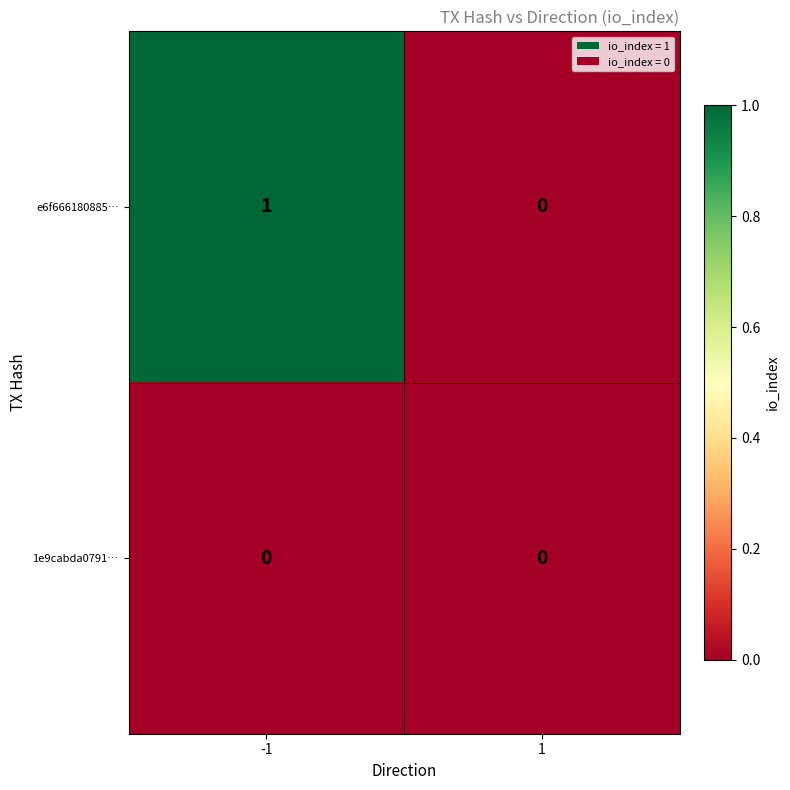

How many distinct data groups are displayed?

2